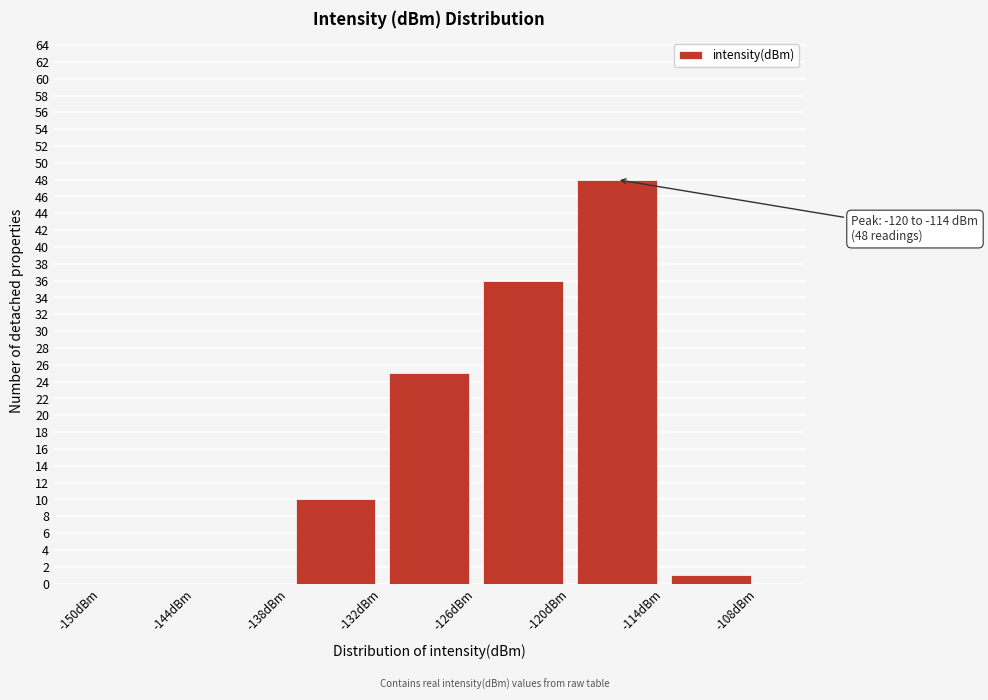

Which range on the x-axis has the tallest bar?

-120 to -114